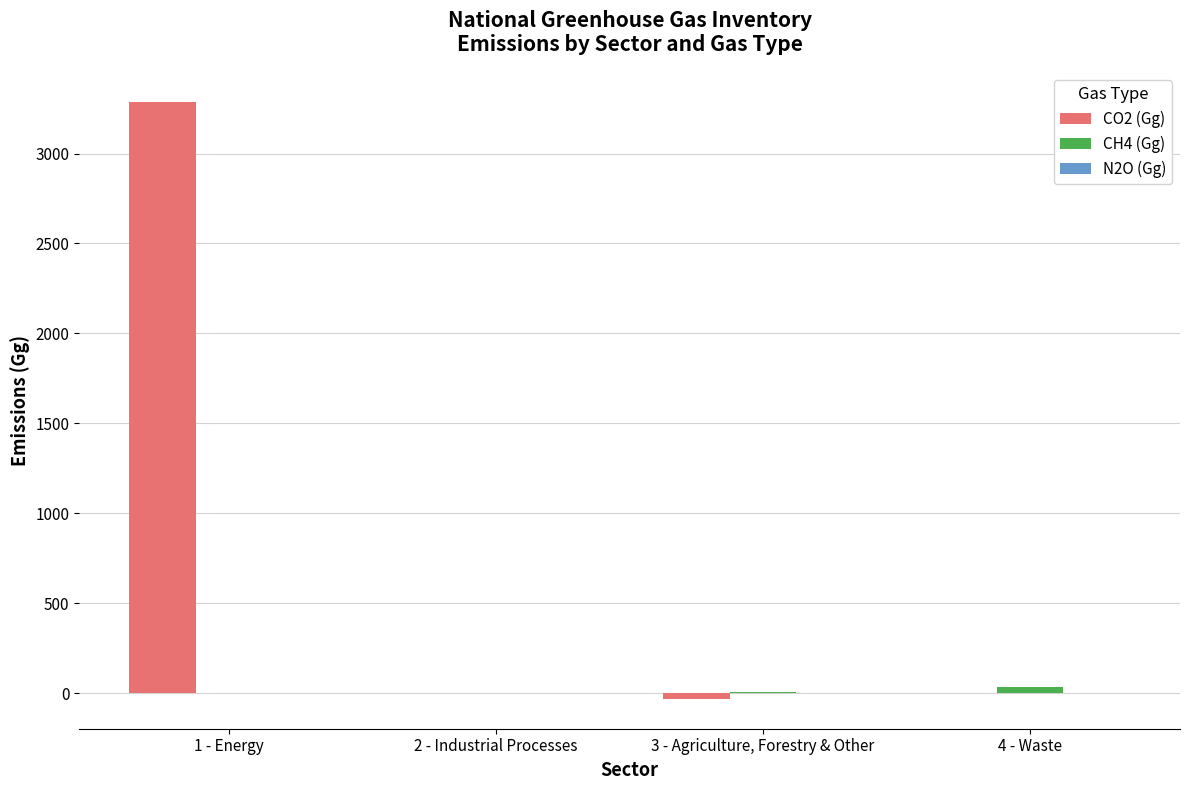

How many groups of bars are there?

4